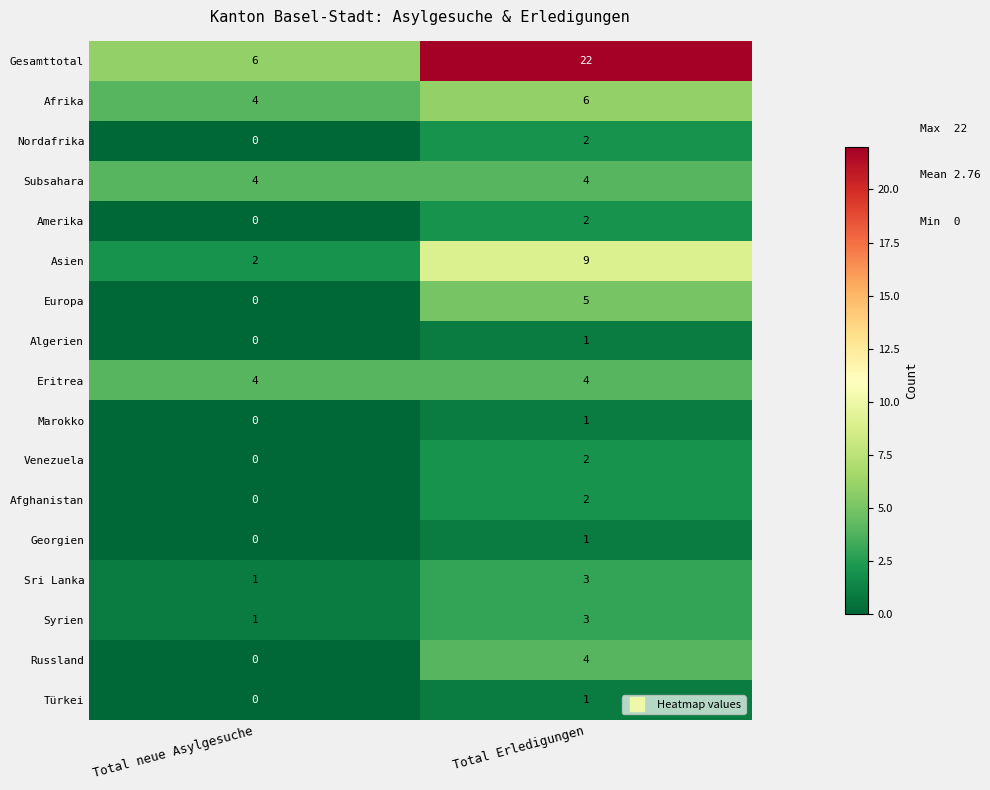

What is the approximate value of Subsahara at Total neue Asylgesuche?

4